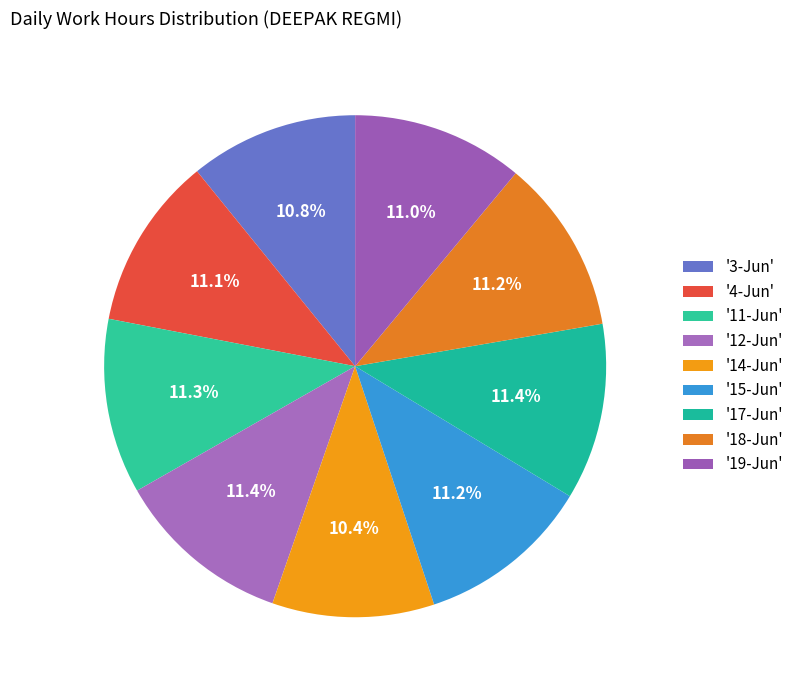

What is the smallest slice in the pie chart?

14-Jun